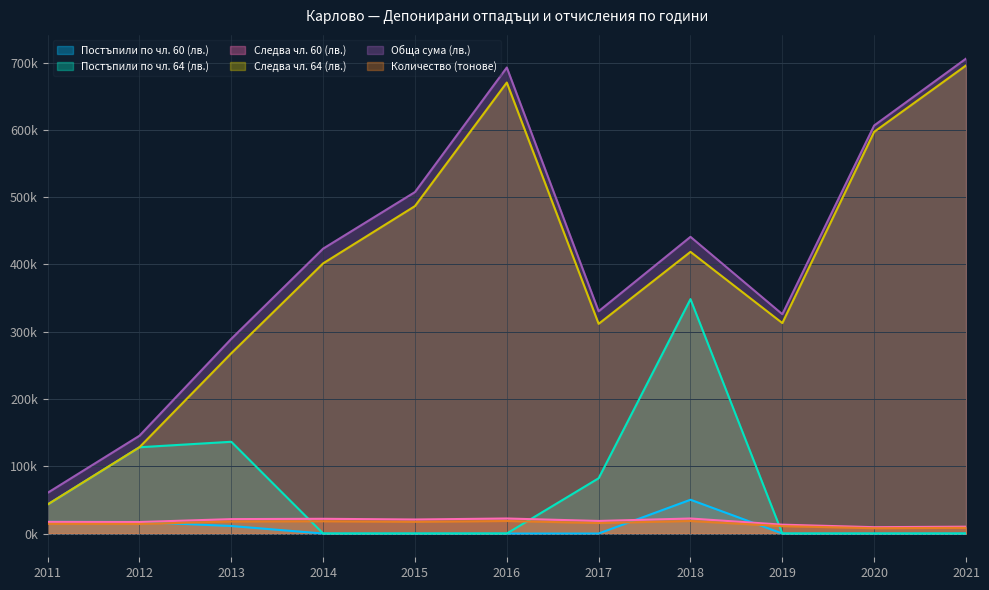

How many values in Постъпили по чл. 60 (лв.) are above zero?

4